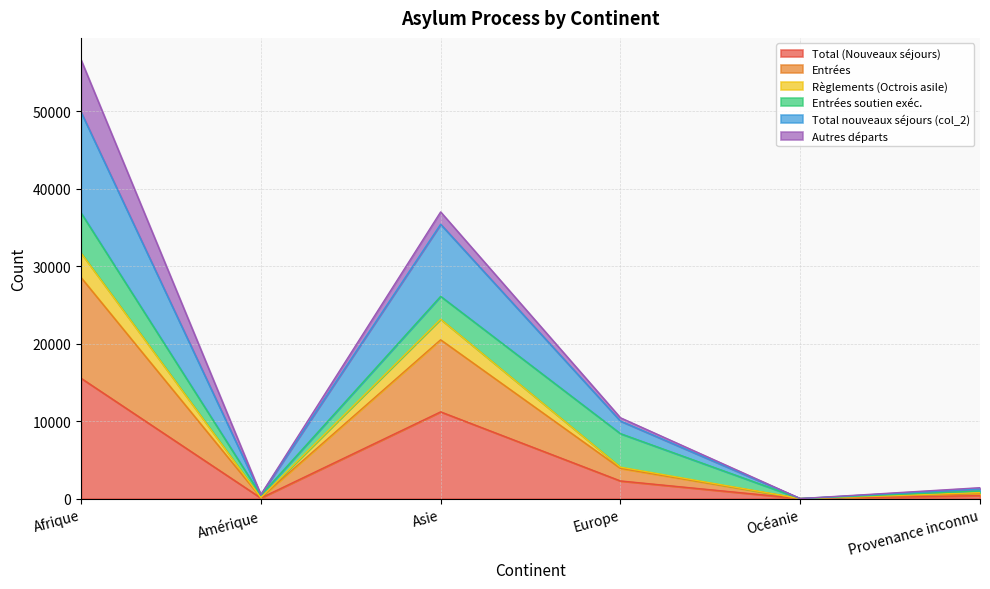

At which label does Total nouveaux séjours (col_2) reach its peak?

Afrique